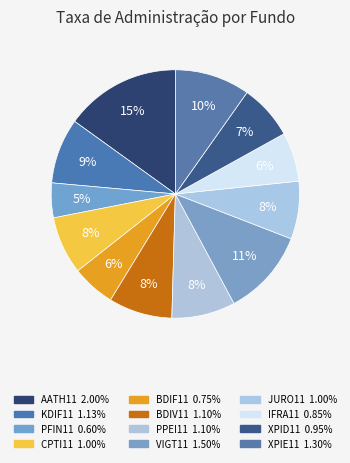

How many segments does this pie chart have?

12